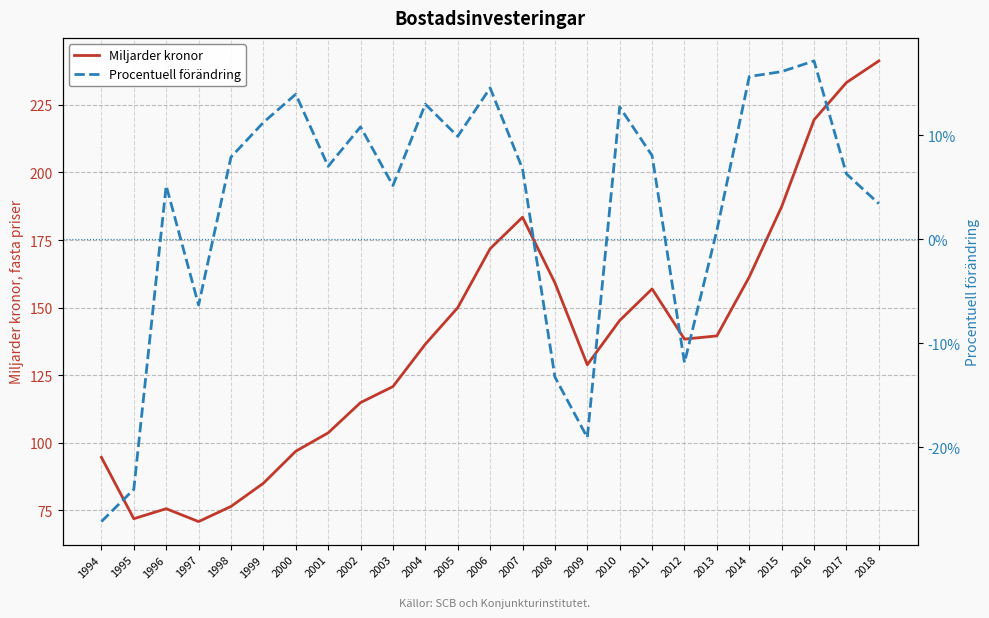

Reading left to right, what are all the values shown in this chart?

Miljarder kronor: 94.6	71.9	75.6	70.8	76.4	85.0	96.8	103.6	114.8	120.8	136.5	150.0	171.8	183.4	159.2	128.9	145.2	156.9	138.3	139.5	161.4	187.4	219.5	233.3	241.3
Procentuell förändring: -27.1	-24.0	5.2	-6.3	7.9	11.2	13.9	7.0	10.8	5.2	13.0	9.9	14.5	6.8	-13.2	-19.0	12.7	8.0	-11.8	0.9	15.6	16.1	17.1	6.3	3.4